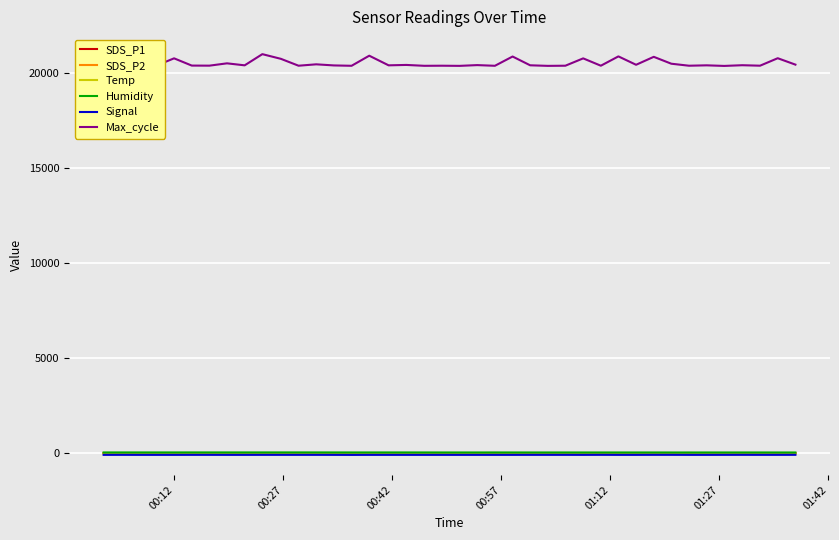

Which series has the largest total across all categories?

Max_cycle